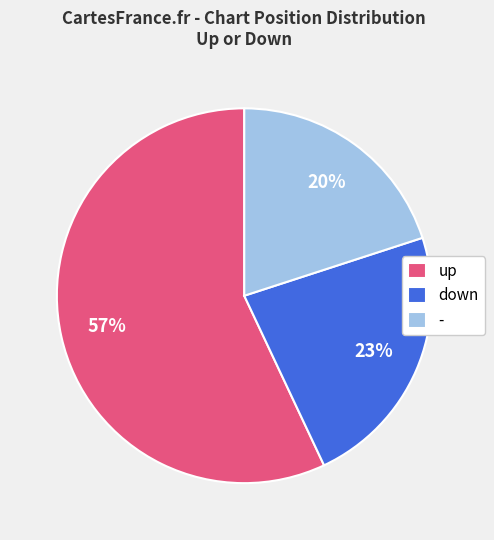

To the nearest percent, what percentage of the pie is -?

20%